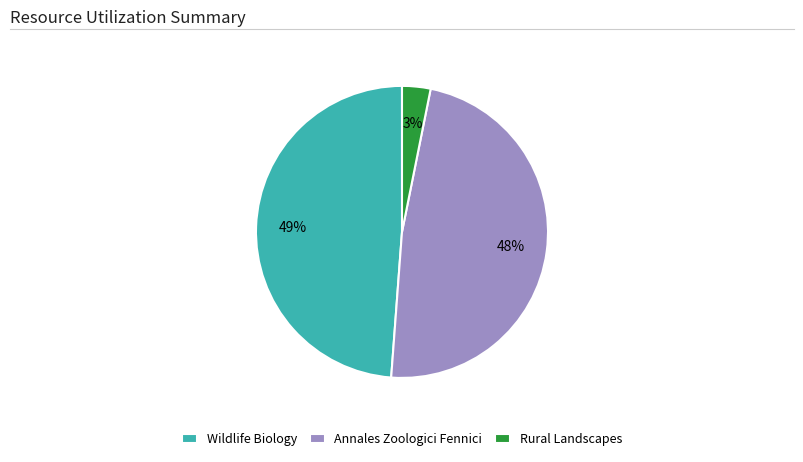

Between Rural Landscapes and Annales Zoologici Fennici, which is larger?

Annales Zoologici Fennici